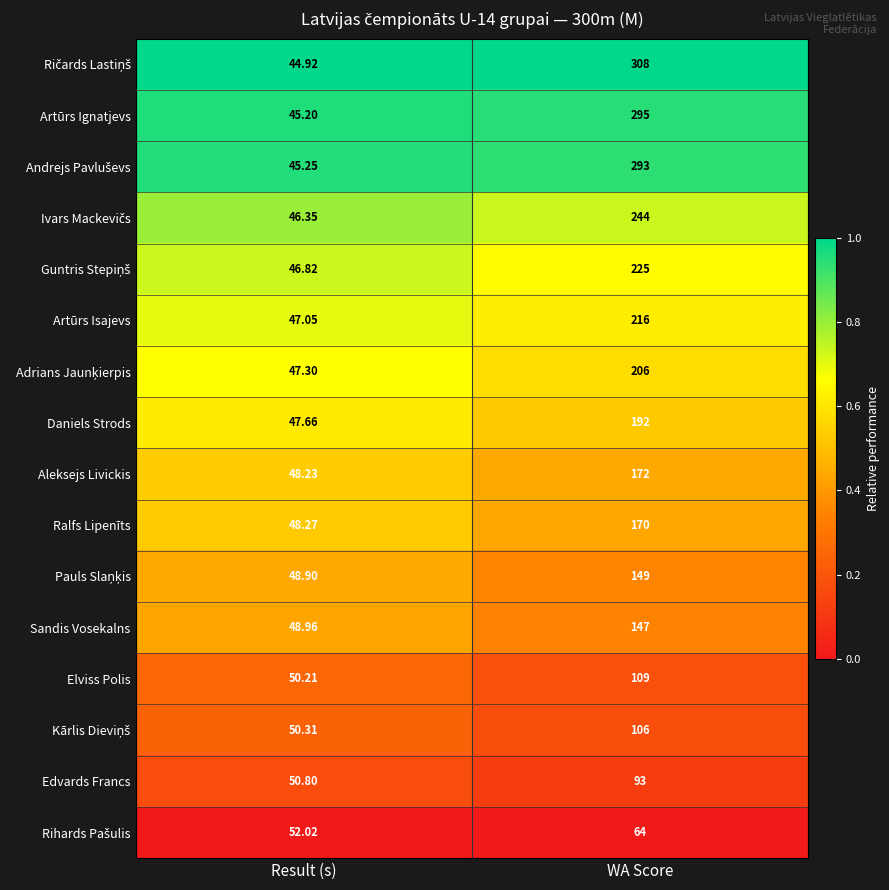

Where is Aleksejs Livickis nearest to the value 110?

Result (s)